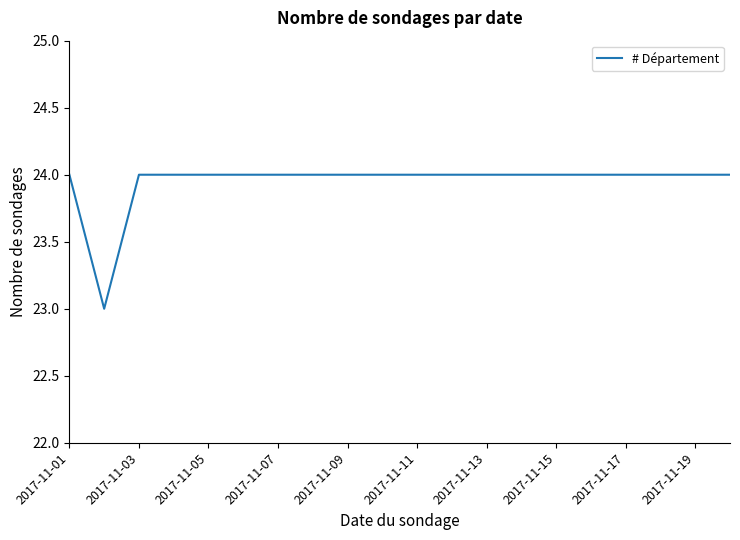

What is the smallest value displayed?

23